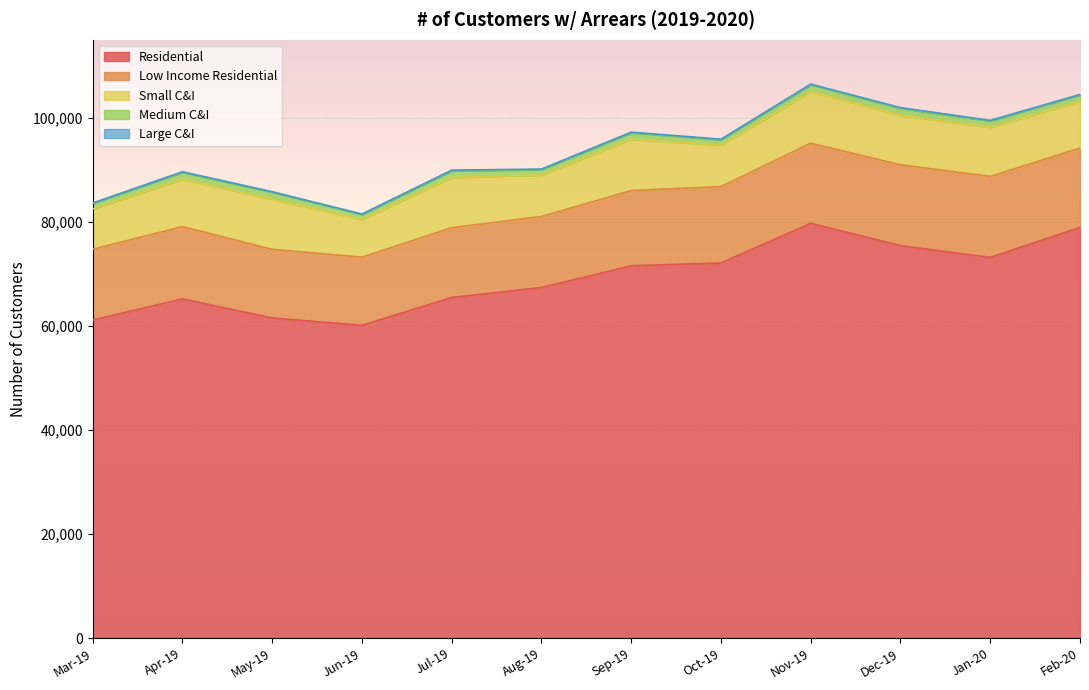

How many lines are shown in the chart?

5